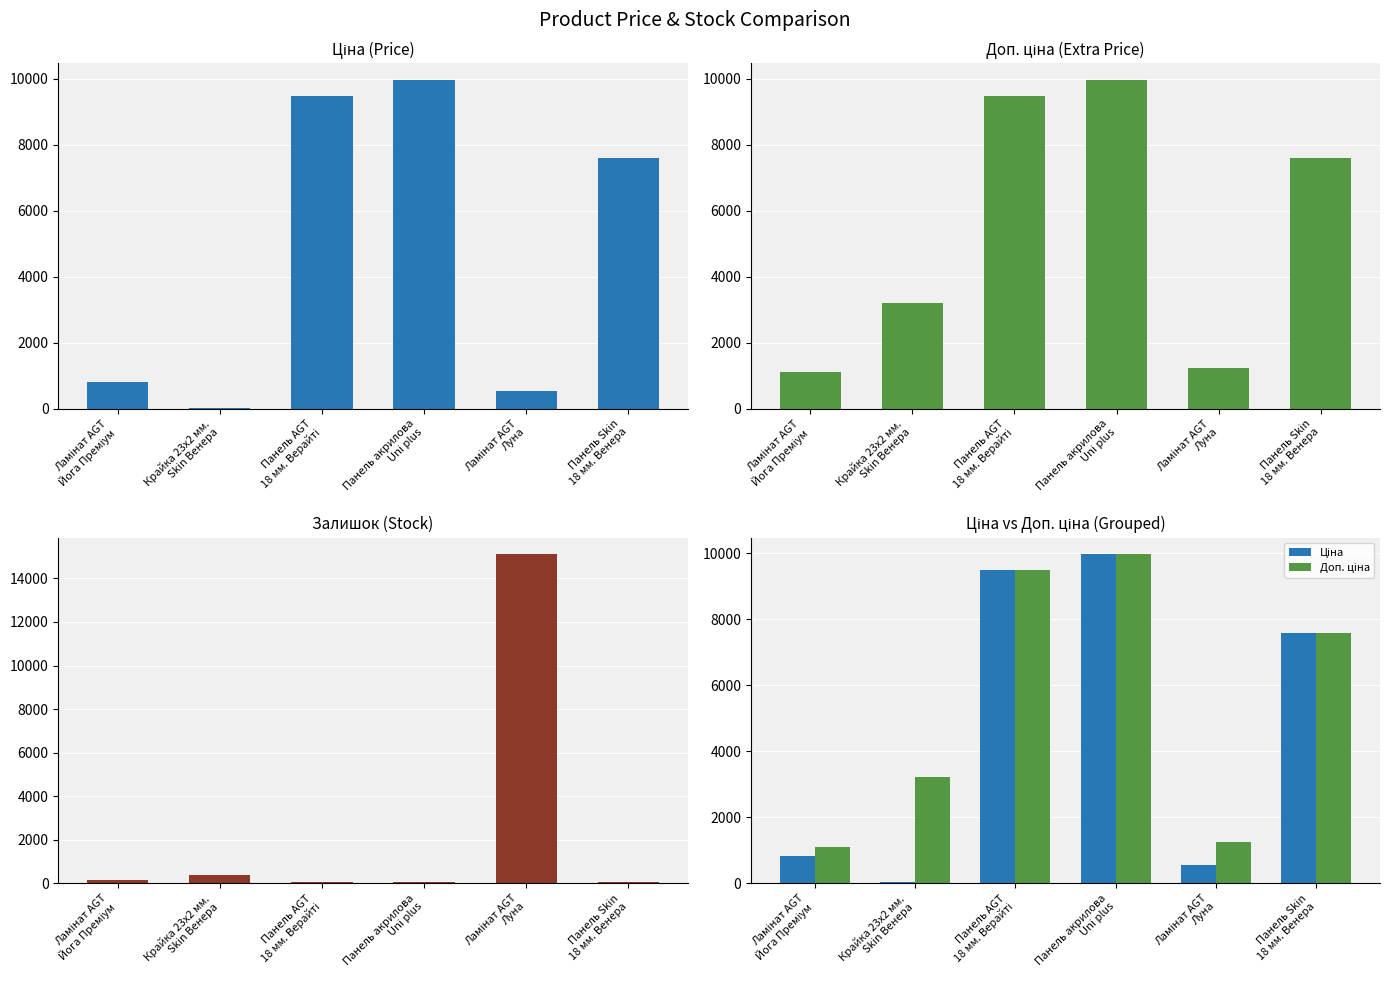

What is the difference between the second highest and minimum values in the Ціна series?

9448.0